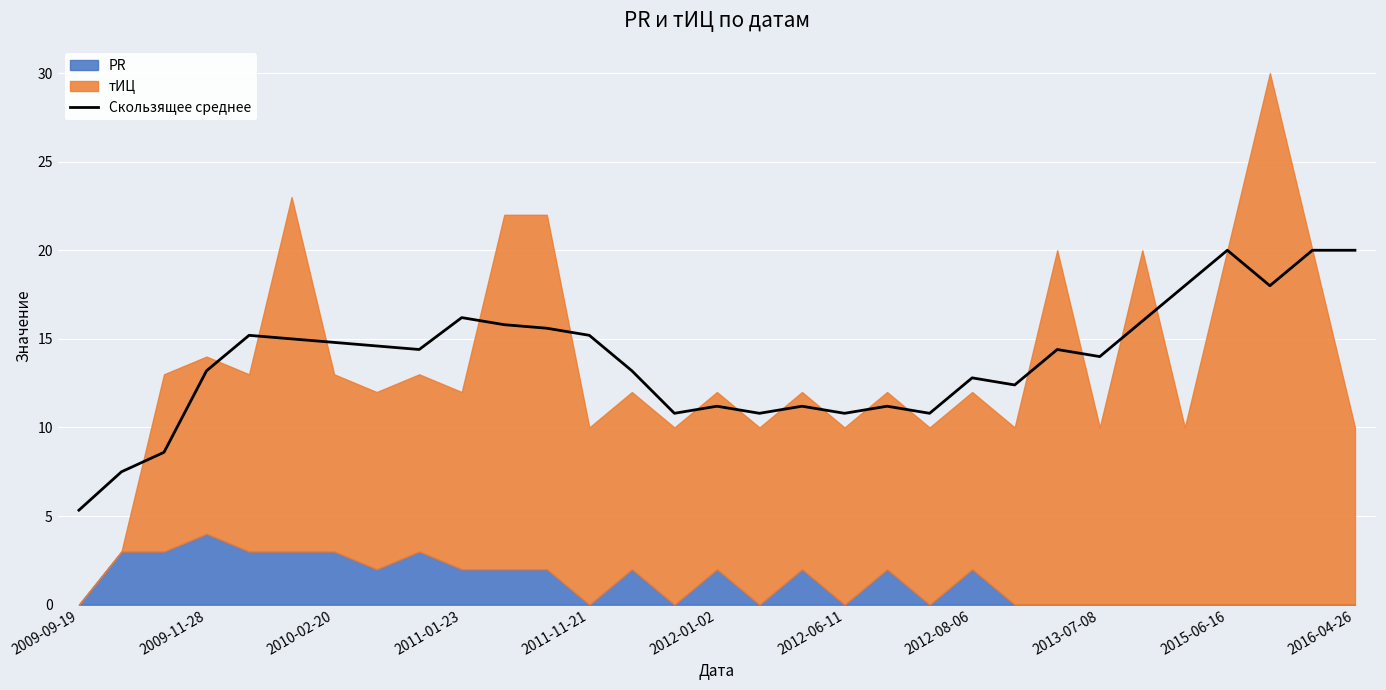

What is the lowest value of the Скользящее среднее series?

5.3